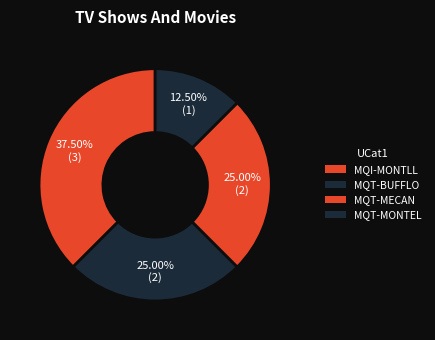

What percentage is the MQT-MECAN slice, to the nearest percent?

25%